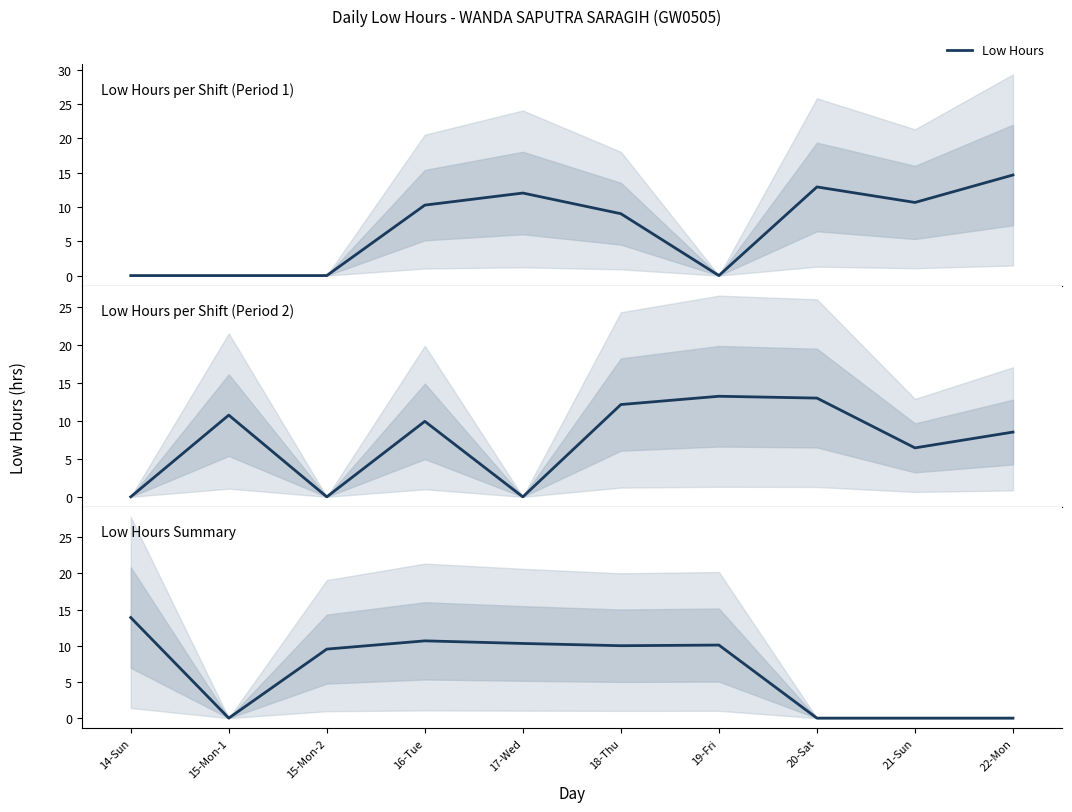

What is the approximate value at 16-Tue?

10.7